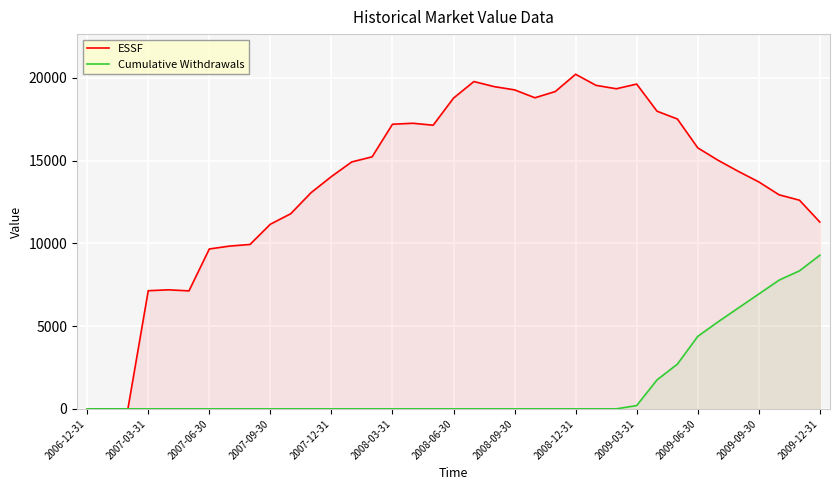

Does the chart display data point markers on the line(s)?

No